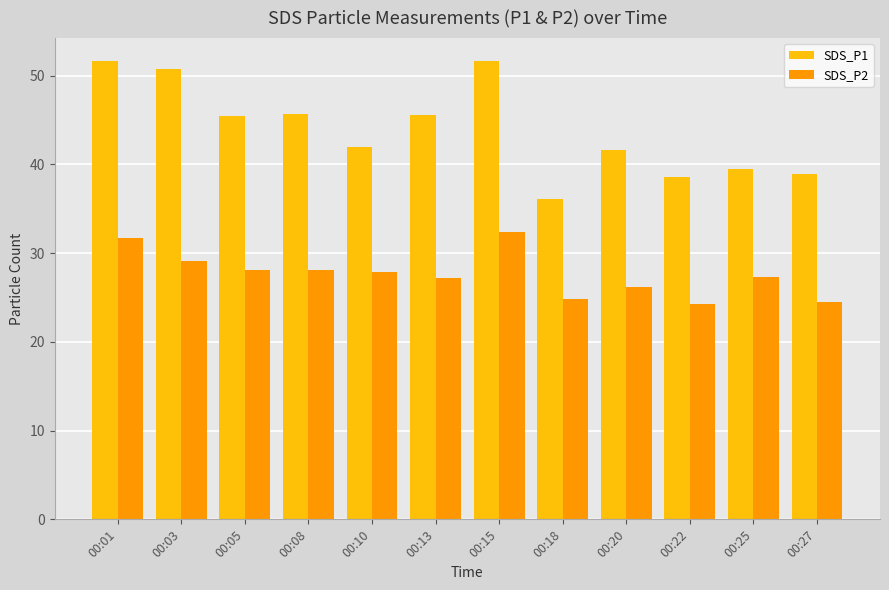

Are the bars horizontal?

No